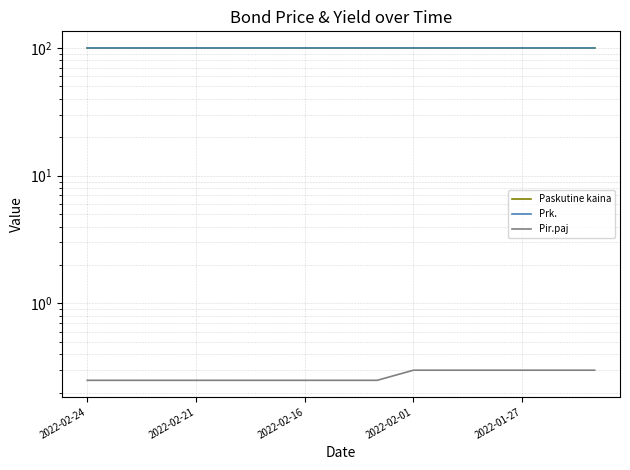

Rank the series at 2022-01-27 from lowest to highest value.

Pir.paj, Paskutine kaina, Prk.